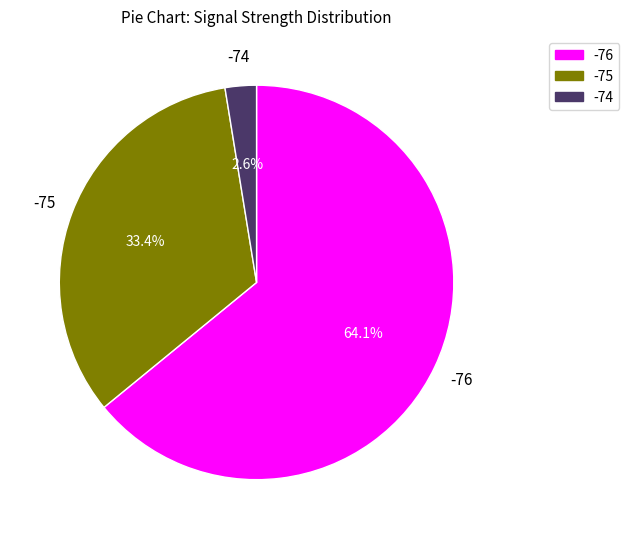

Rank the categories by value from highest to lowest.

-76, -75, -74